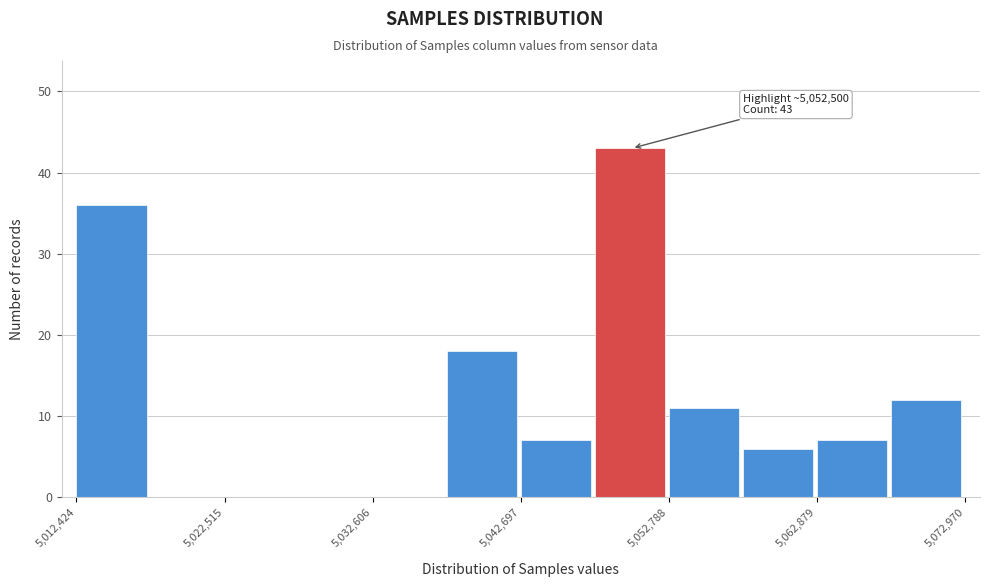

Read against the x-axis, roughly where is the centre of the tallest bar?

5050000